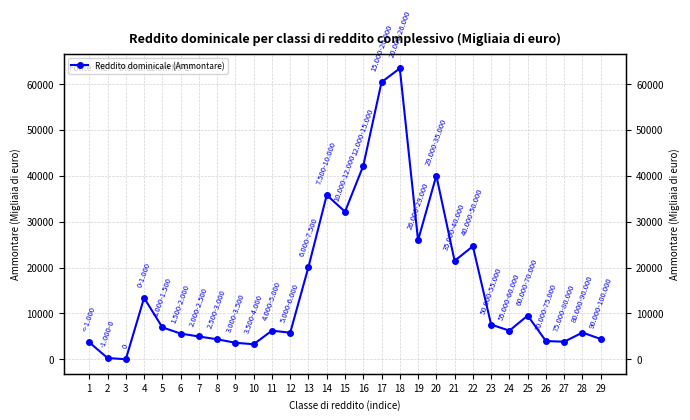

Rank the categories by value from lowest to highest.

3, 2, 10, 9, 1, 27, 26, 8, 29, 7, 6, 12, 28, 24, 11, 5, 23, 25, 4, 13, 21, 22, 19, 15, 14, 20, 16, 17, 18